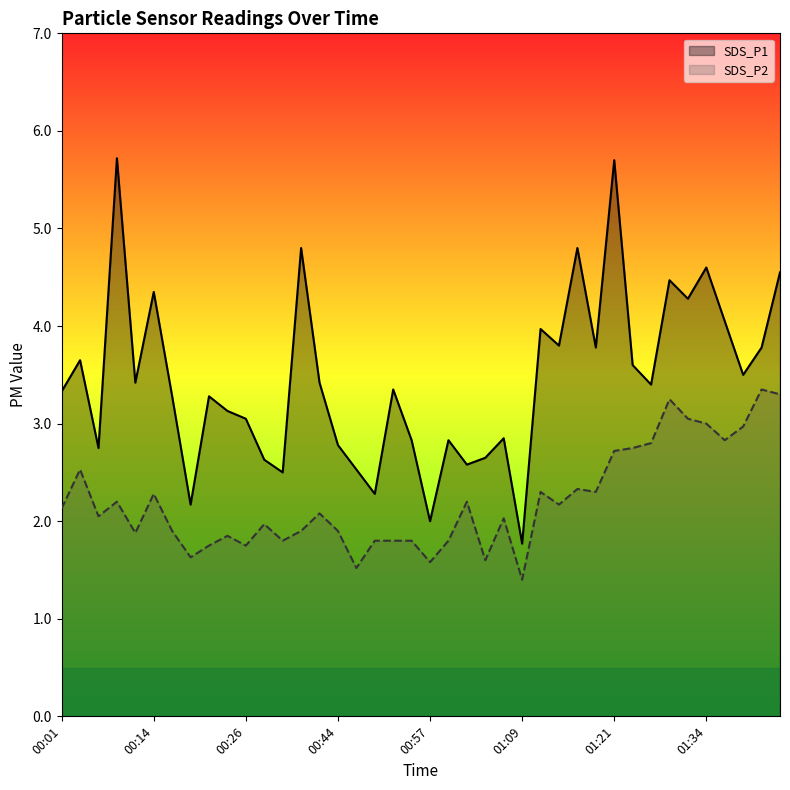

What is the maximum value shown in the chart?

5.7